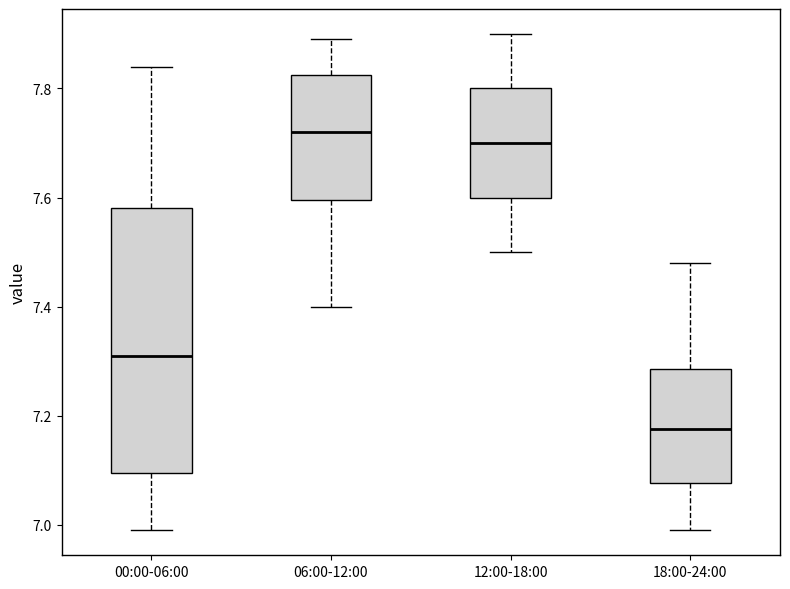

Comparing the boxes themselves (not the whiskers), which one is the tallest?

00:00-06:00